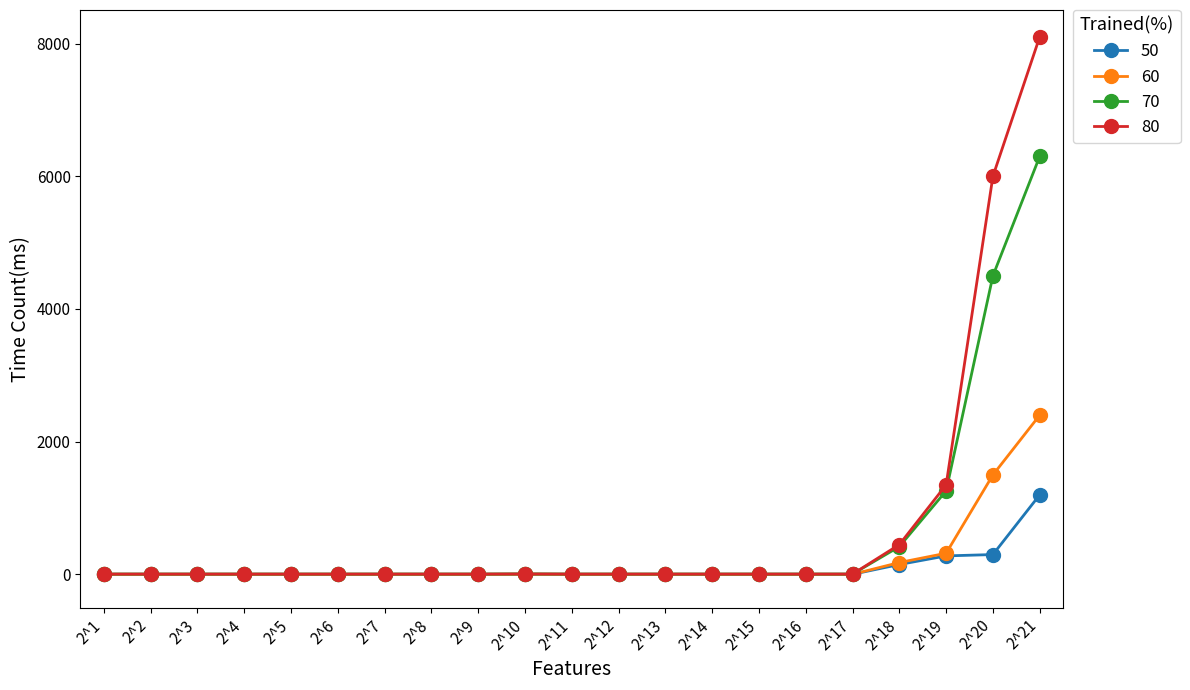

Which series has the widest spread of values?

80